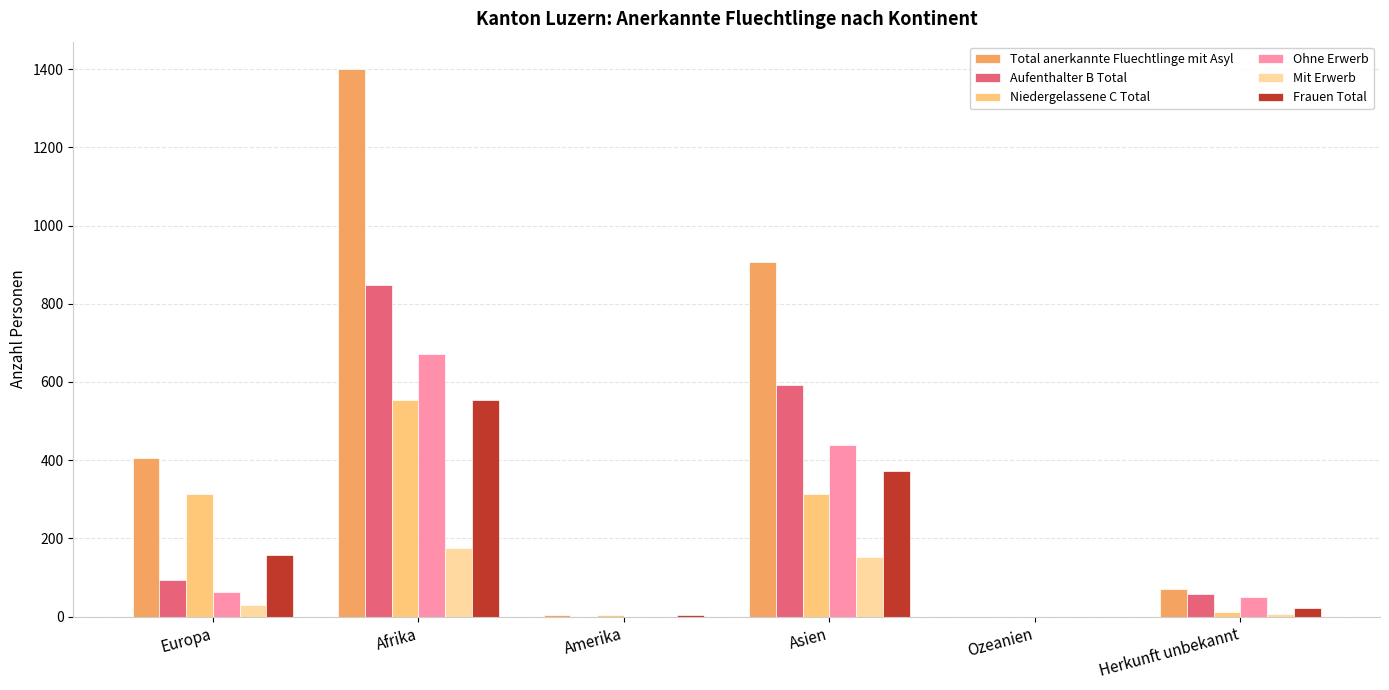

What is the sum of all Aufenthalter B Total values?

1591